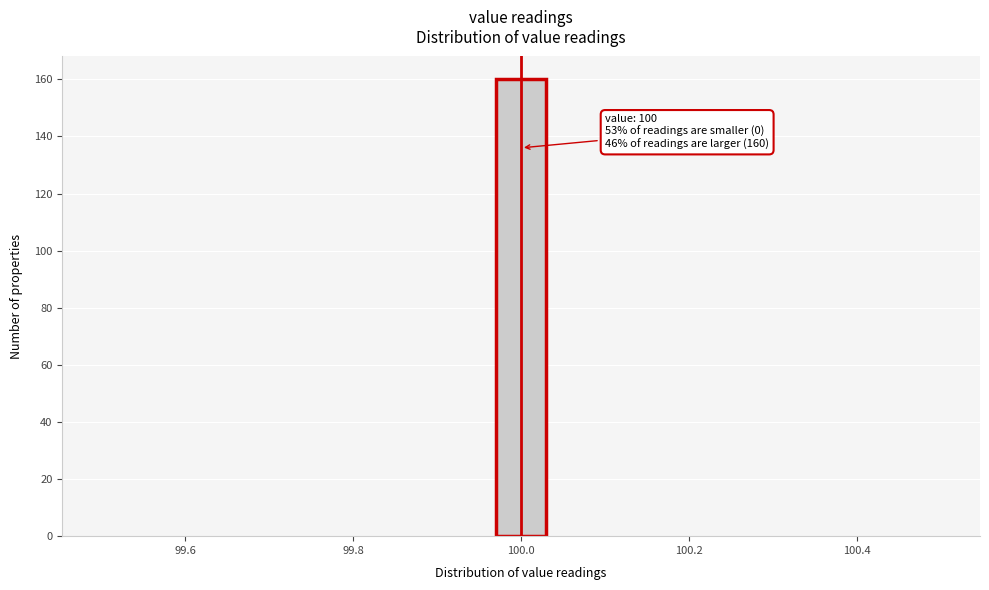

Around what value on the x-axis is the tallest bar? Give the approximate position of its centre, as read against the axis.

100.00